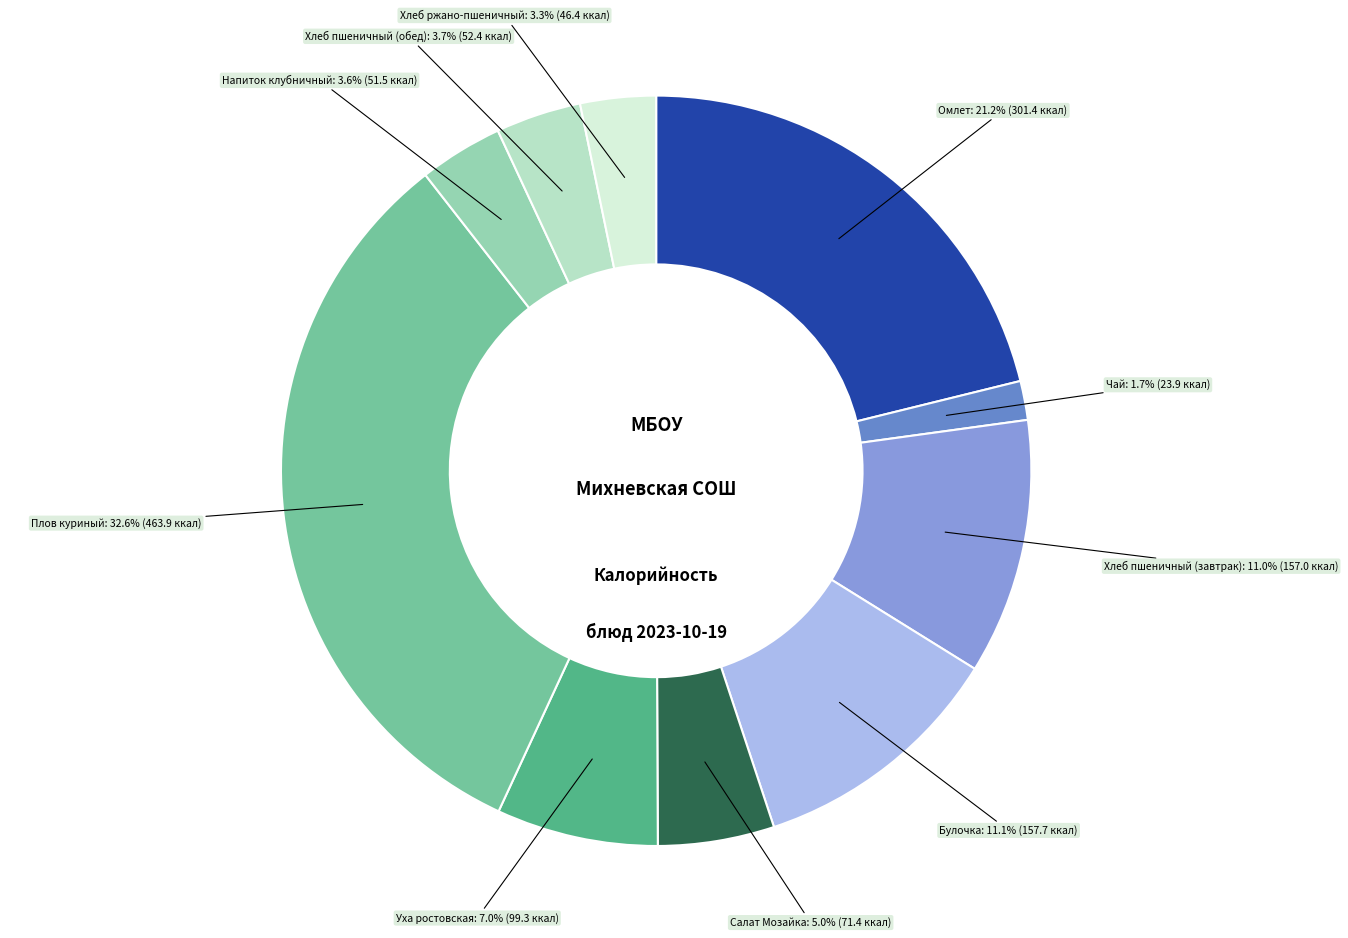

What percentage do Чай and Напиток клубничный together represent?

5.3%